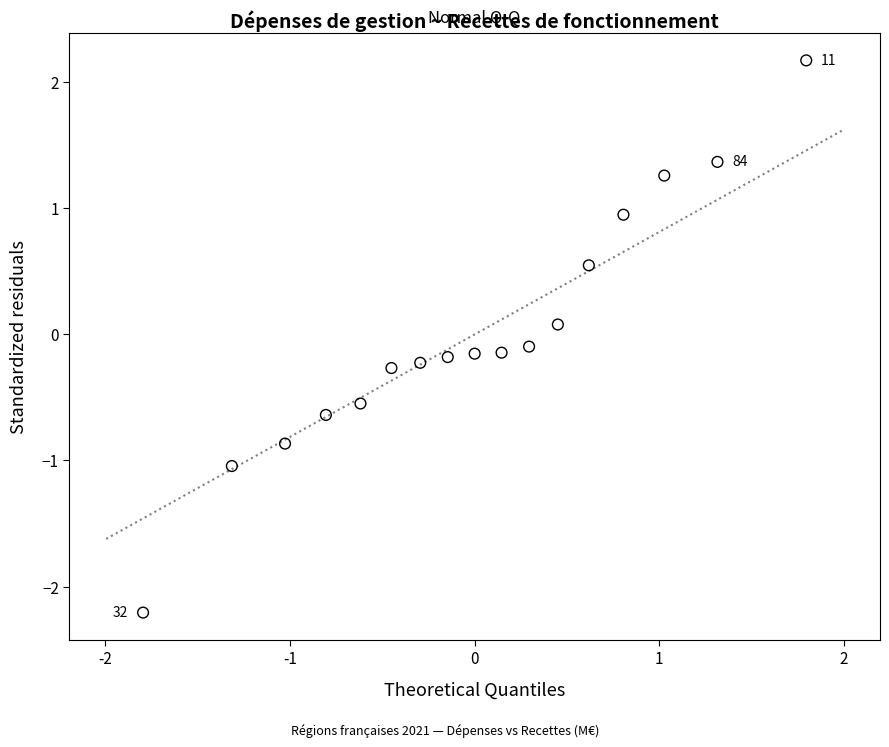

What is the range of Y values (max minus min)?

4.4